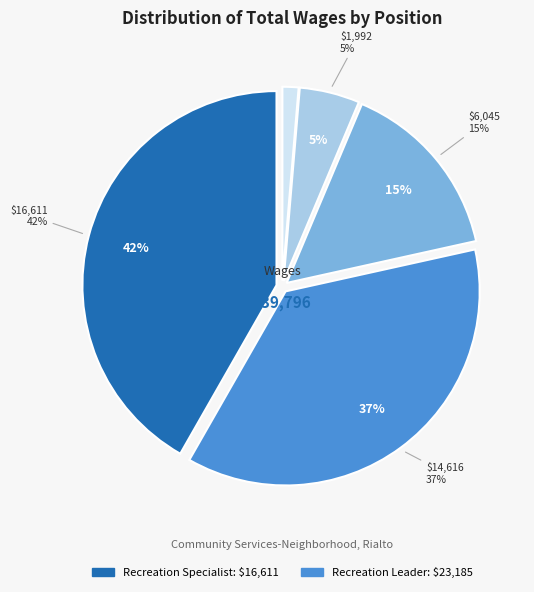

What portion of the pie excludes Recreation Specialist?

58.3%